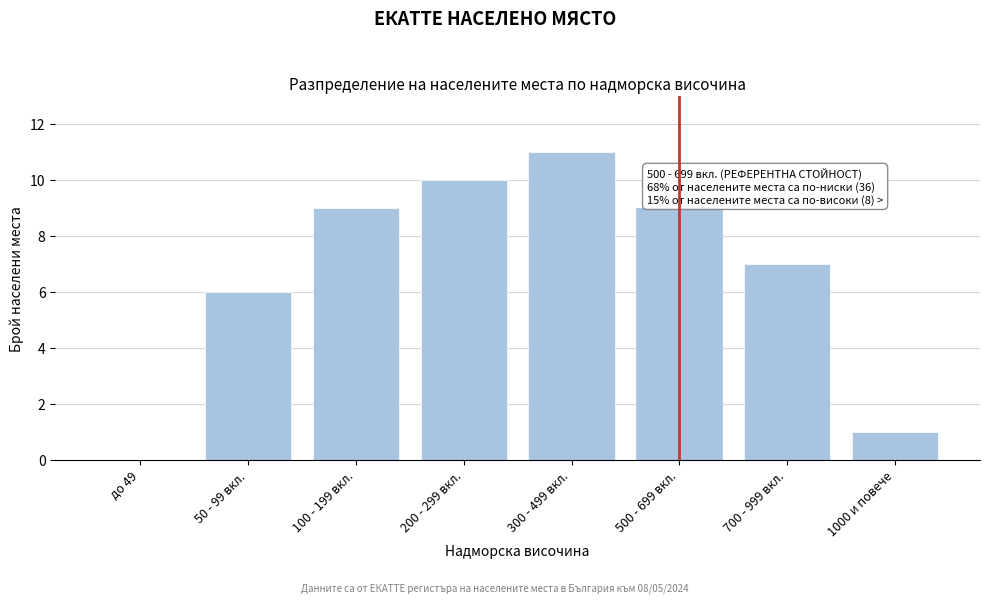

Reading left to right, transcribe all the data shown in this chart.

до 49=0	50 - 99 вкл.=6	100 - 199 вкл.=9	200 - 299 вкл.=10	300 - 499 вкл.=11	500 - 699 вкл.=9	700 - 999 вкл.=7	1000 и повече=1